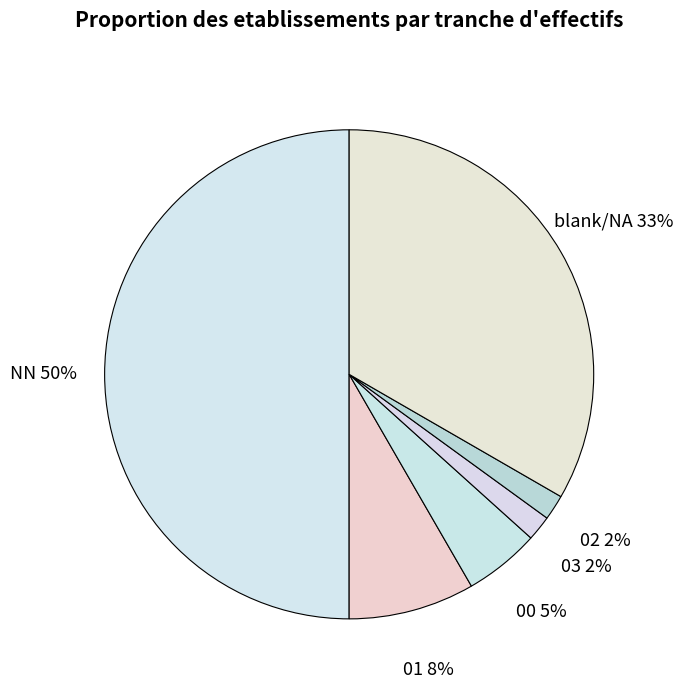

How many slices are in this pie chart?

6